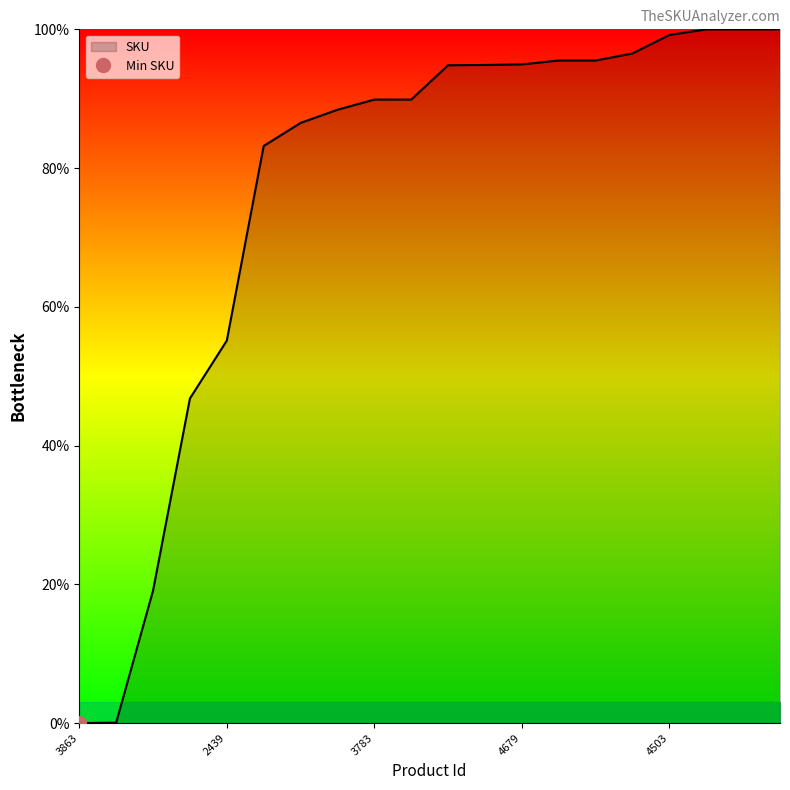

The SKU series shows 99.2 at 4503. True or false?

True